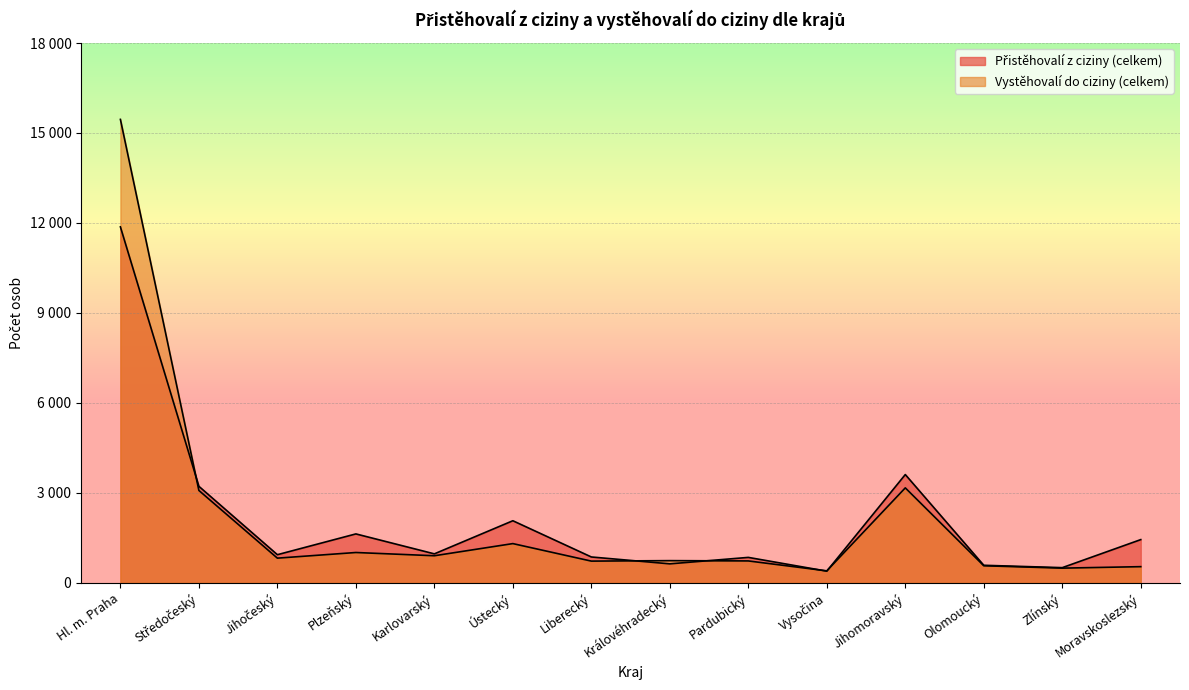

How many data points in Přistěhovalí z ciziny (celkem) are less than 967?

7